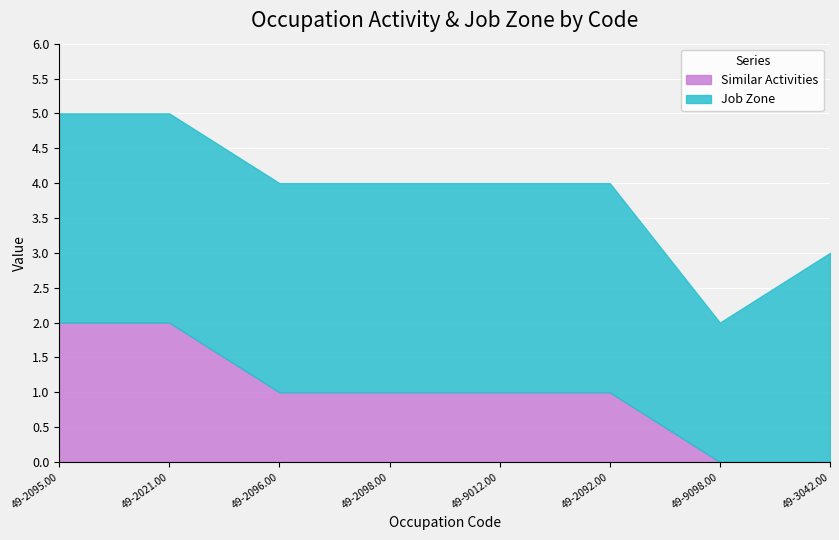

True or false: Similar Activities and Job Zone intersect in this chart.

False